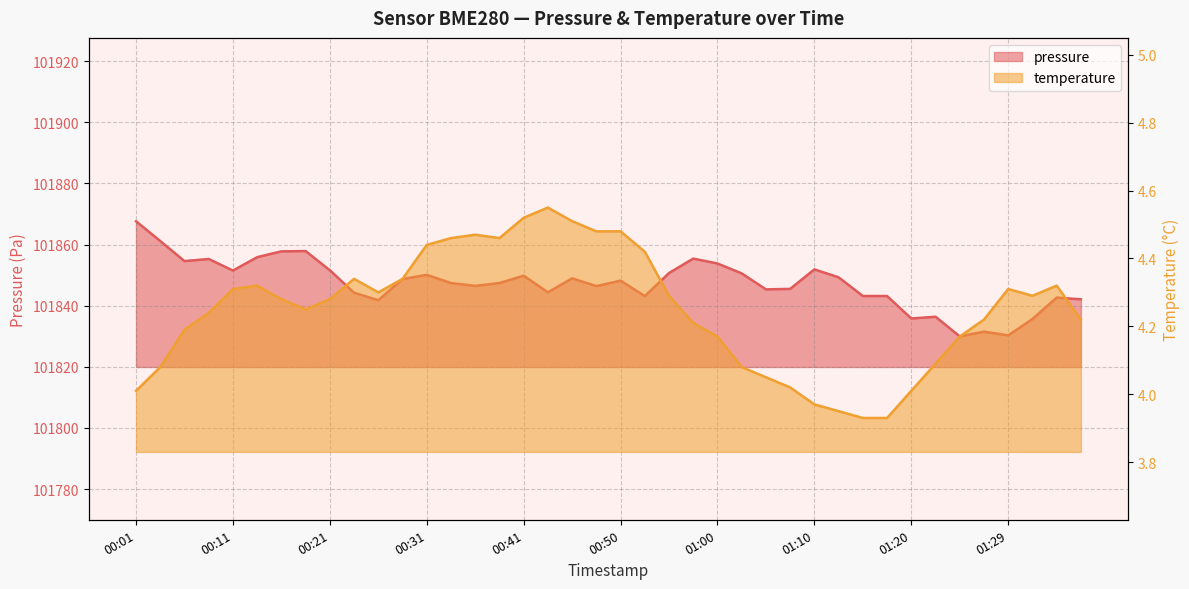

What are all the series names shown in the legend?

pressure, temperature